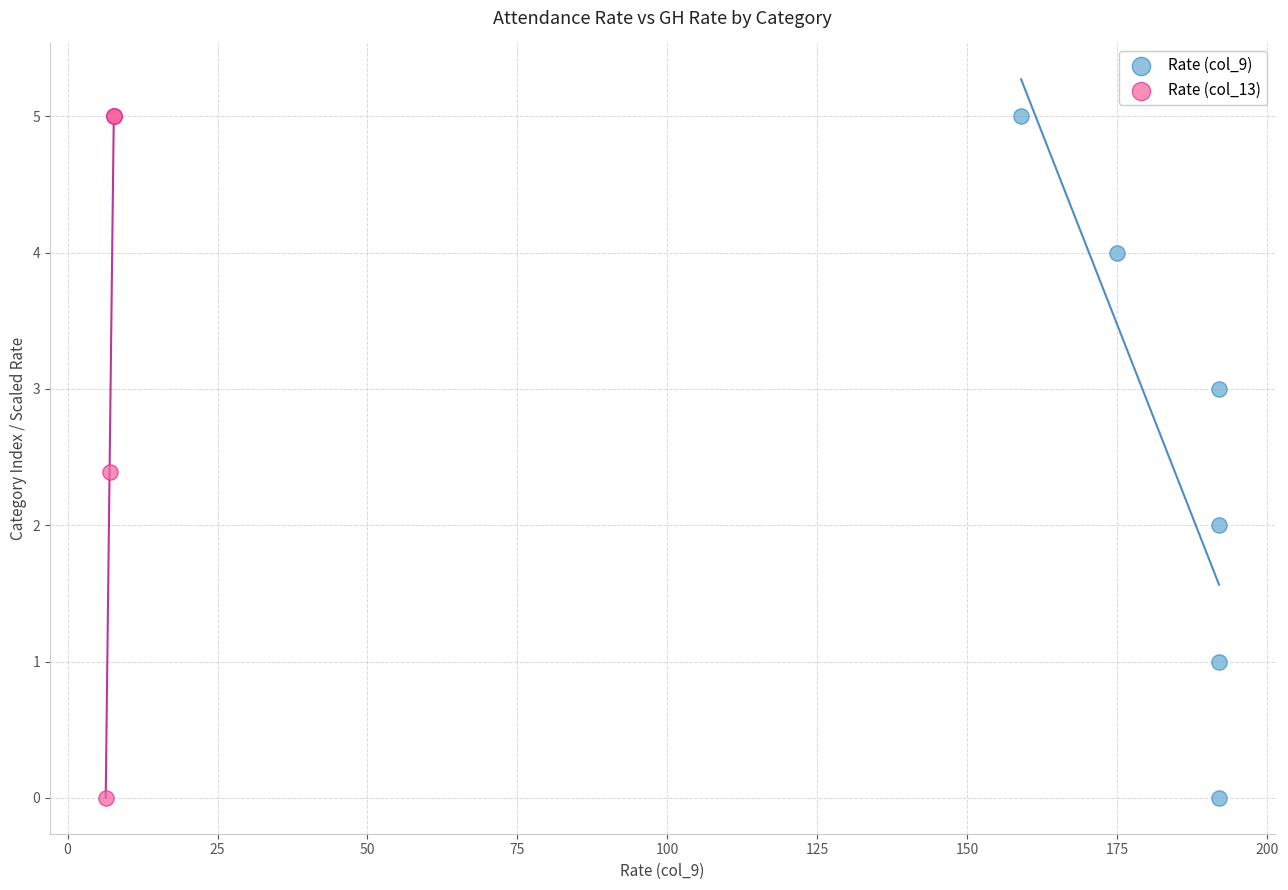

What are all the series names shown in the legend?

Rate (col_9), Rate (col_13)